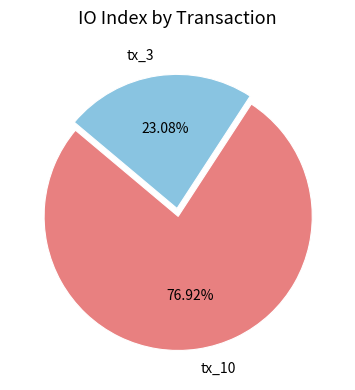

How many segments does this pie chart have?

2